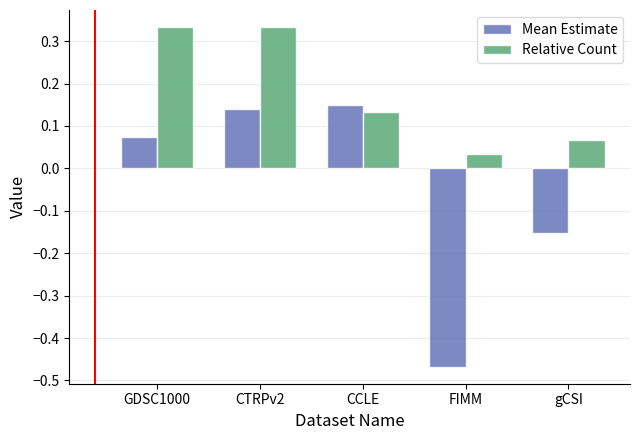

Which category has the lowest value in the Relative Count series?

FIMM